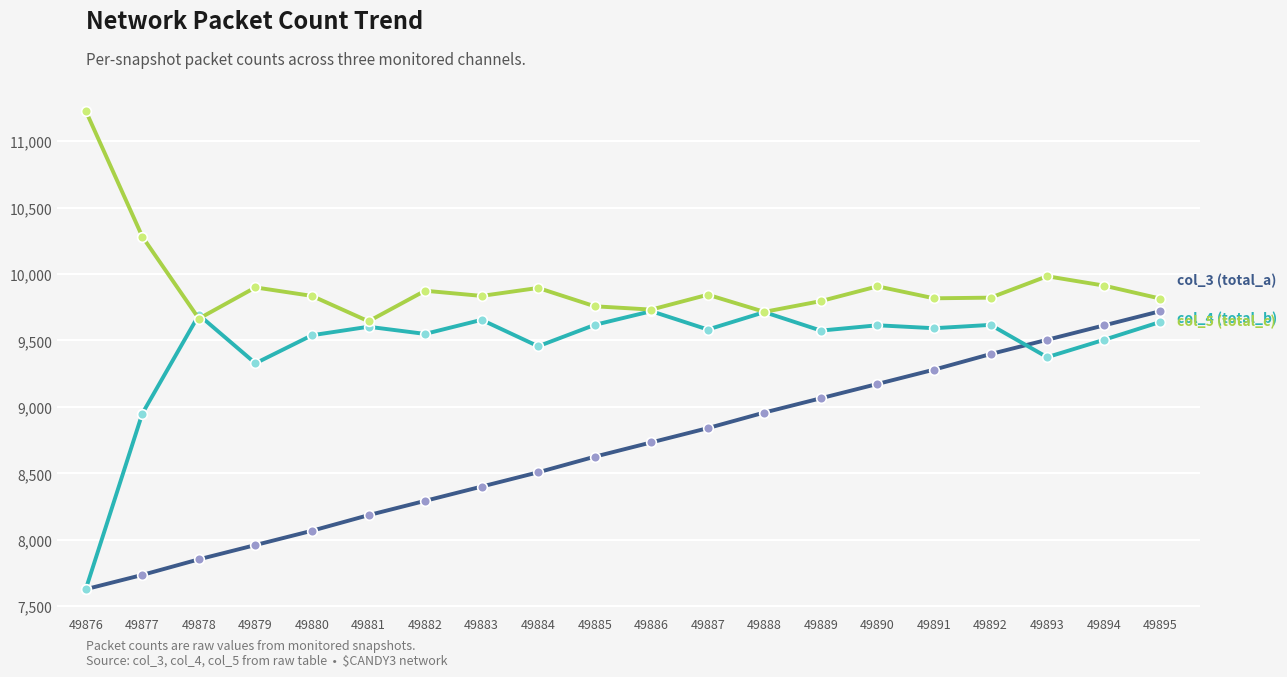

What is the maximum value shown in the chart?

11227.0